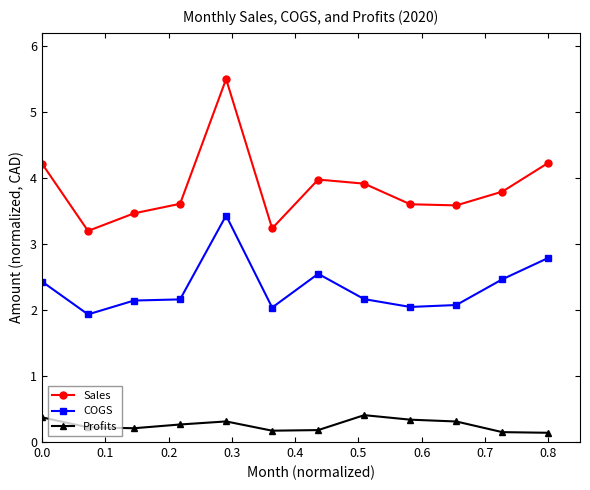

List the series in order of their peak value, highest first.

Sales, COGS, Profits